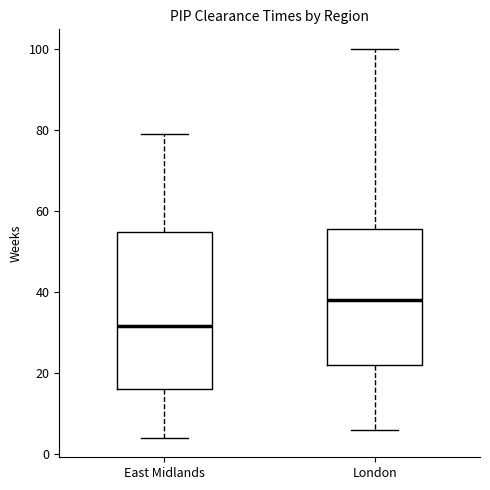

Where is the lower edge of the box for East Midlands on the y-axis? The values are not printed on the chart, so give them approximately, as read against the axis.

16